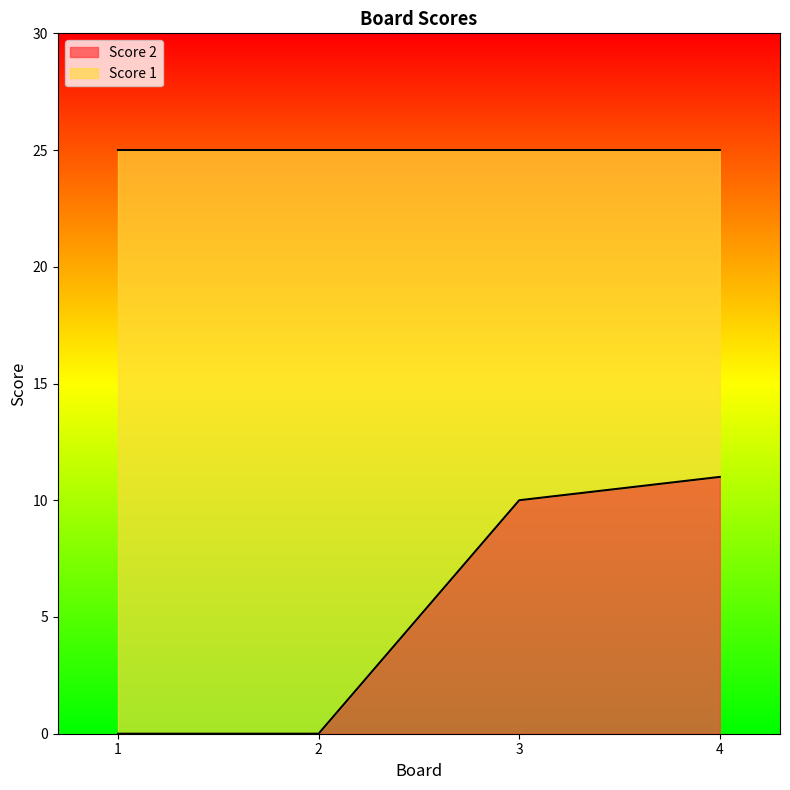

What is the change in value from 2 to 4?

+11